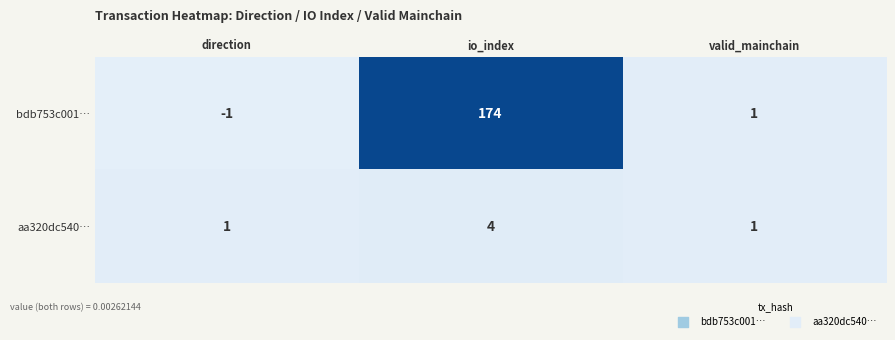

At direction, list the series in order from largest to smallest.

aa320dc540…, bdb753c001…